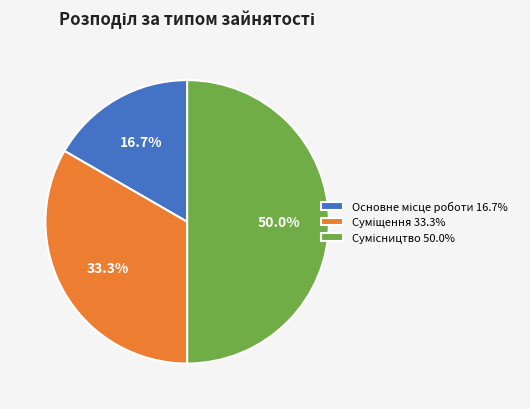

How many segments does this pie chart have?

3